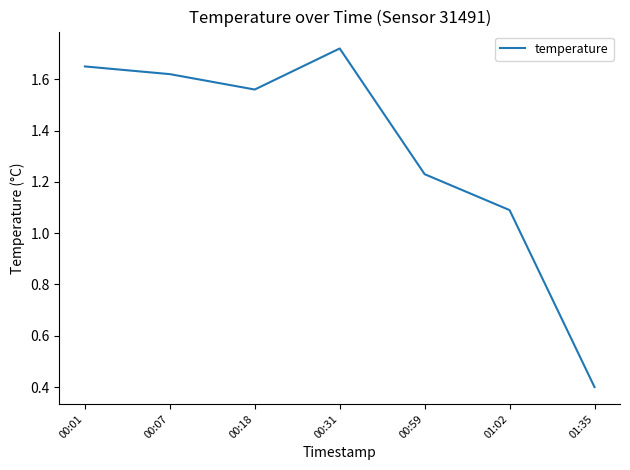

What position from the right is 01:02?

2